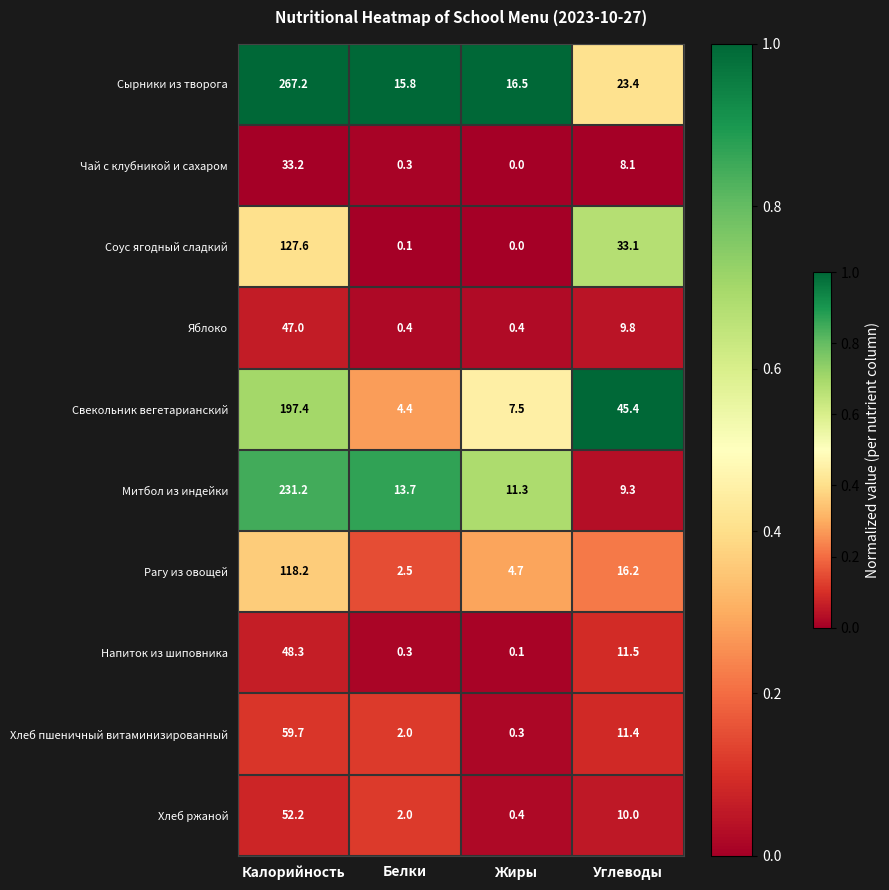

List the labels in order of Митбол из индейки value, smallest first.

Углеводы, Жиры, Белки, Калорийность